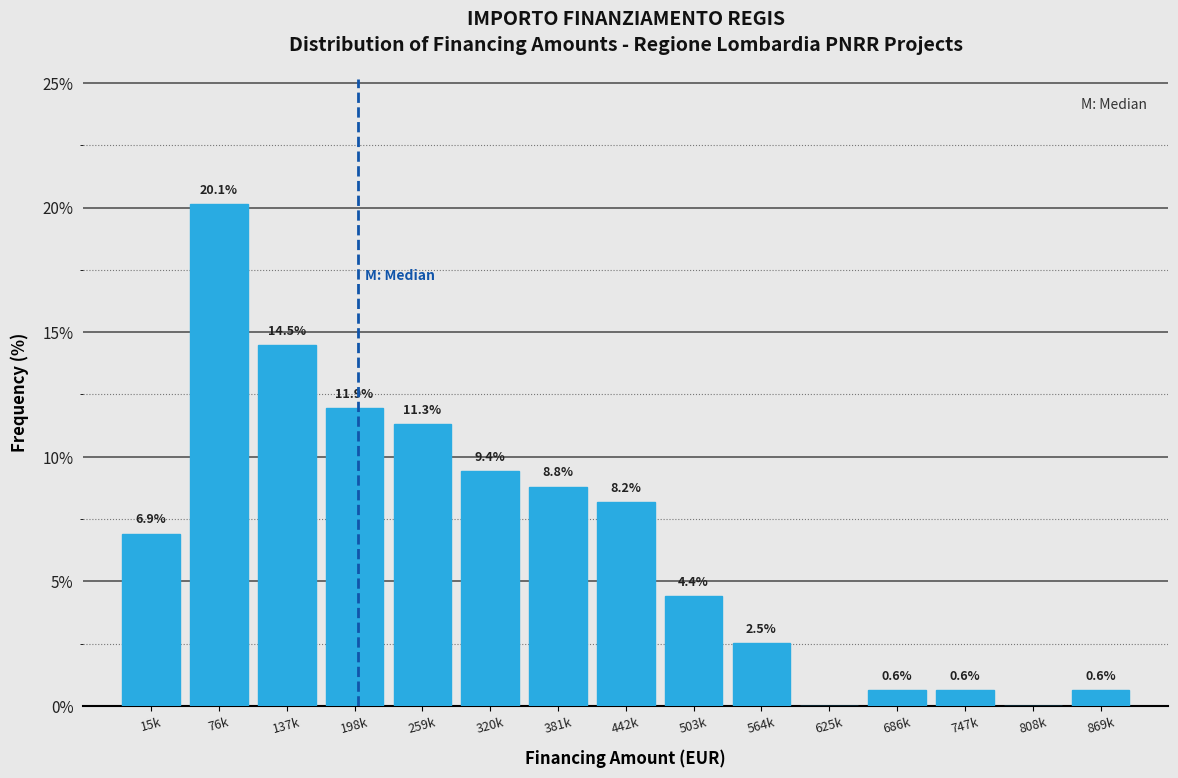

Reading left to right, what are all the values shown in this chart?

15k=6.9	76k=20.1	137k=14.5	198k=11.9	259k=11.3	320k=9.4	381k=8.8	442k=8.2	503k=4.4	564k=2.5	625k=0.0	686k=0.6	747k=0.6	808k=0.0	869k=0.6